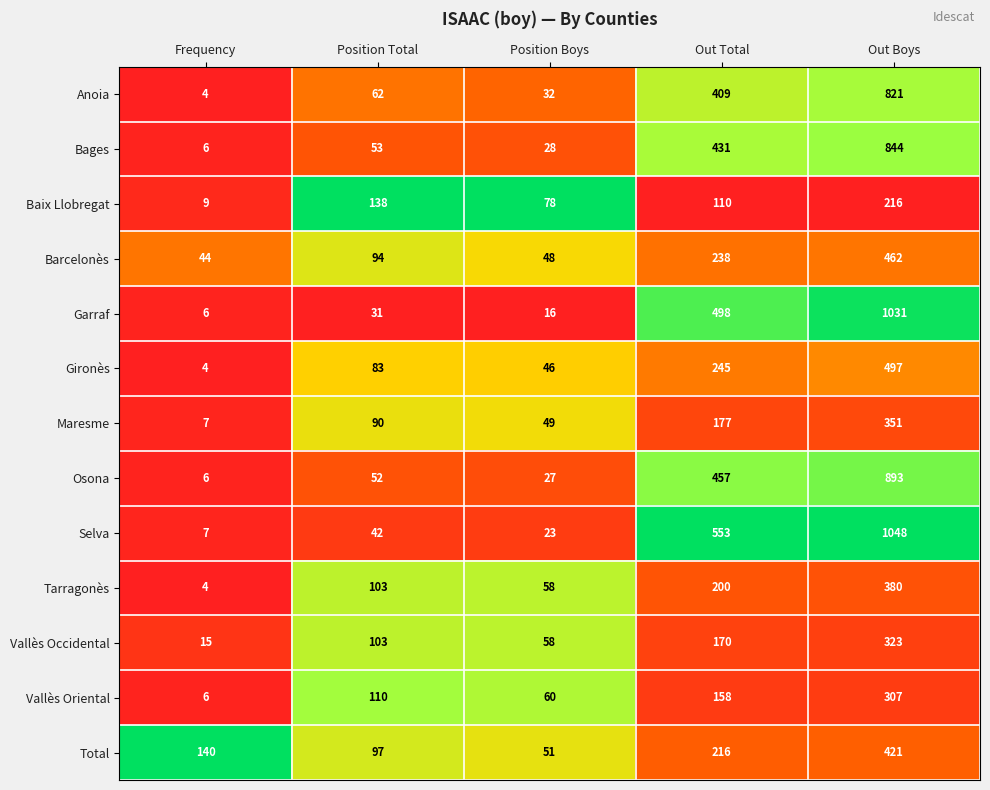

List the labels in order of Garraf value, smallest first.

Frequency, Position Boys, Position Total, Out Total, Out Boys